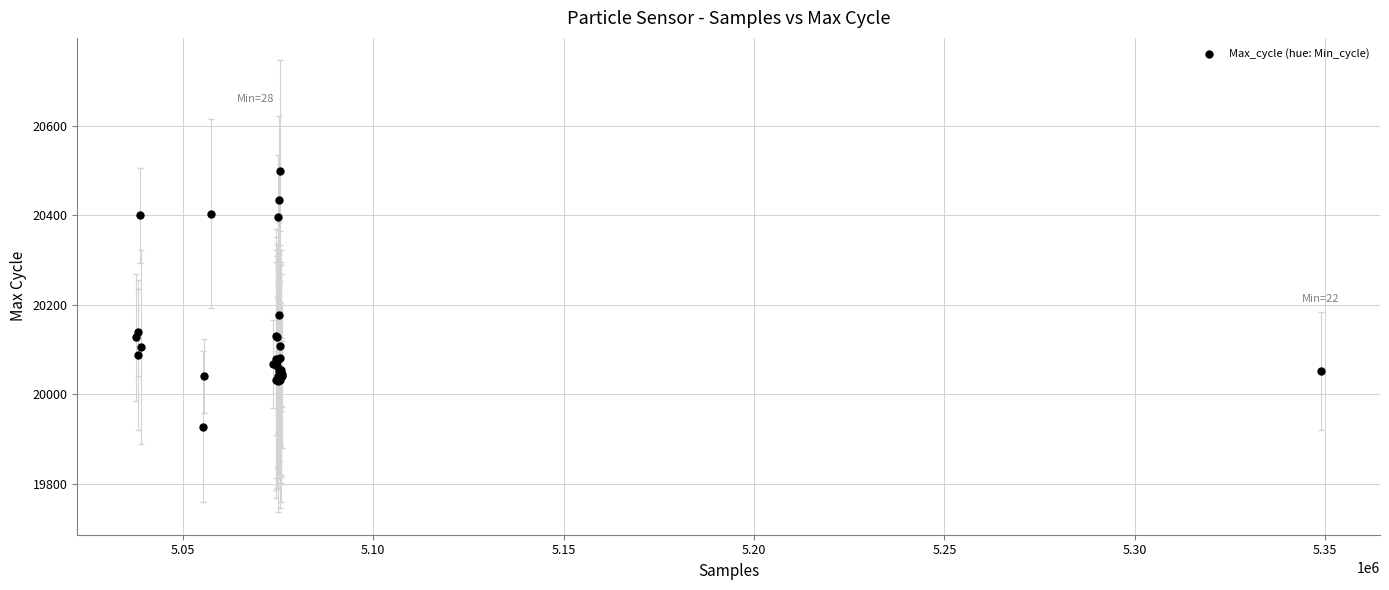

What Y value in the scatter plot is closest to 20213?

20178